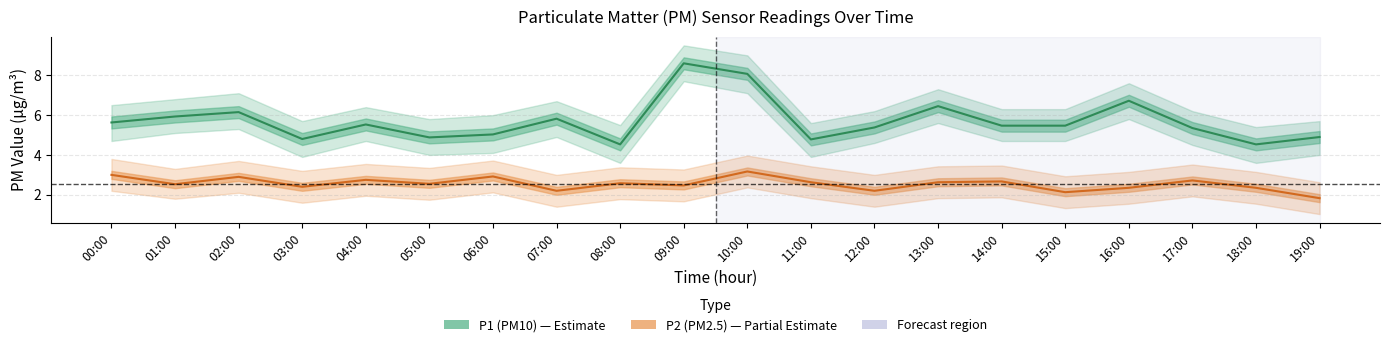

In P1 (PM10), how many points are lower than both neighbors (excluding endpoints)?

5